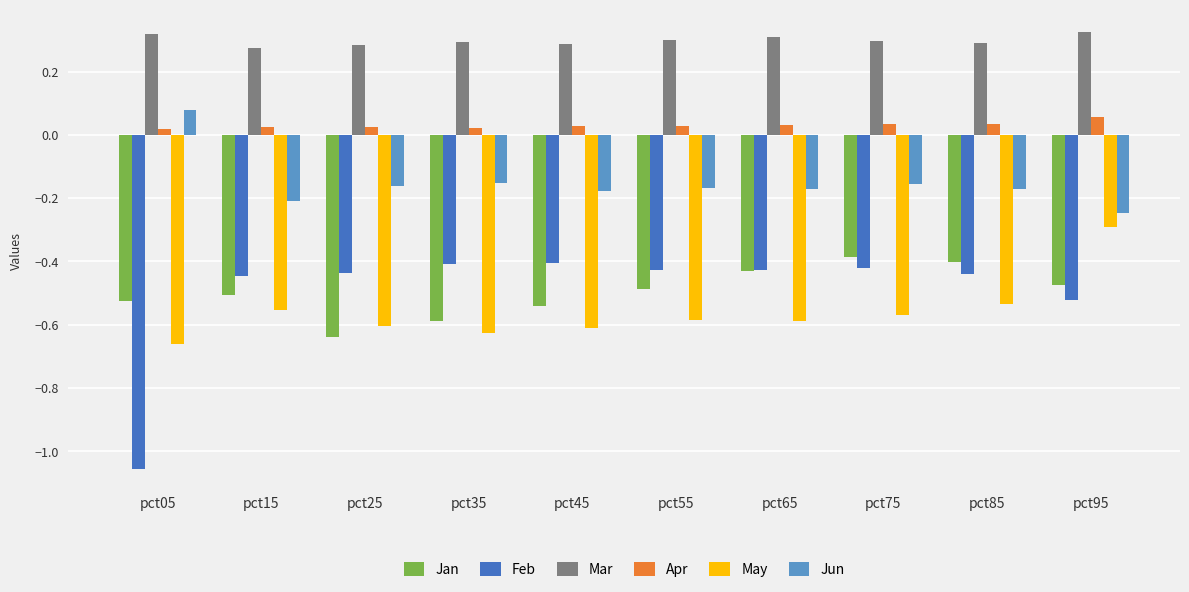

What is the highest value of the May series?

-0.3